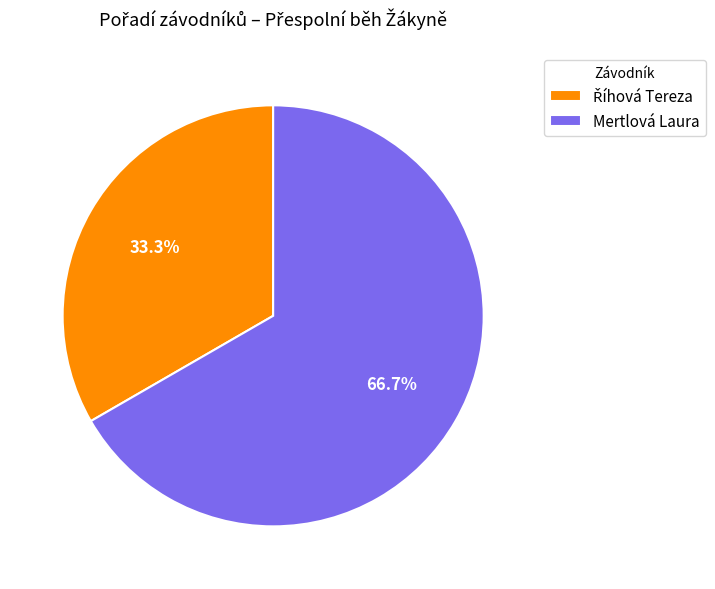

Which slice represents more than half of the pie?

Mertlová Laura